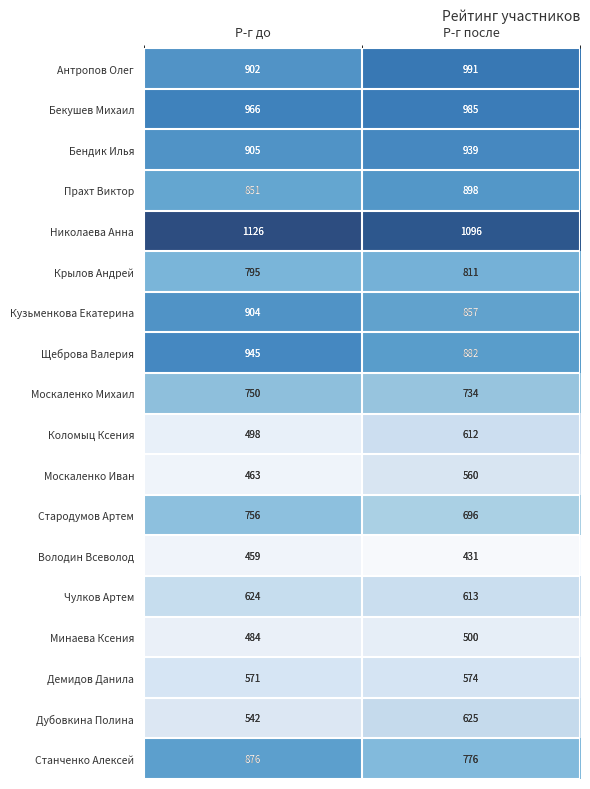

Which series changed the most between Р-г до and Р-г после?

Коломыц Ксения